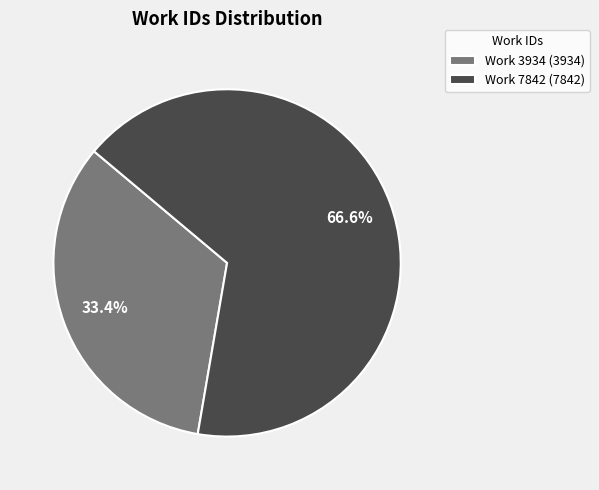

What percentage is the Work 3934 slice, to the nearest percent?

33%